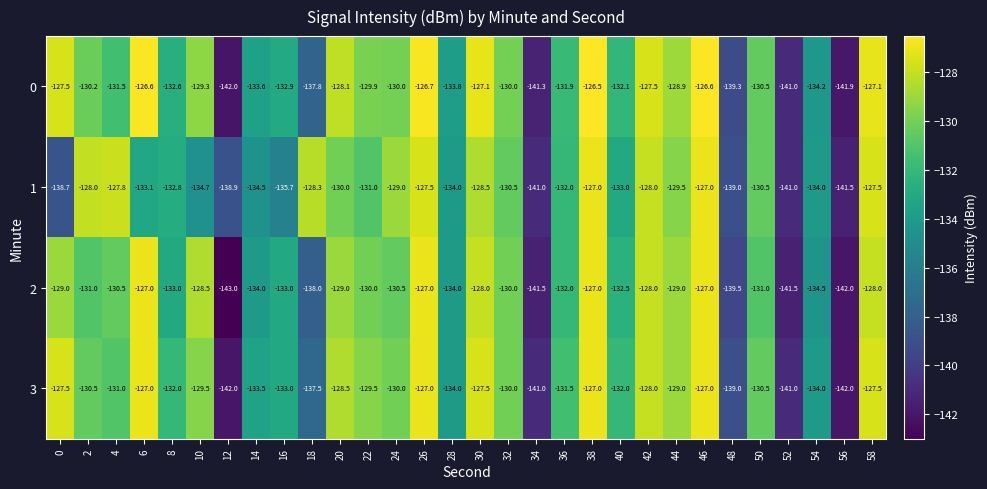

At which category is the sum across all series the highest?

38